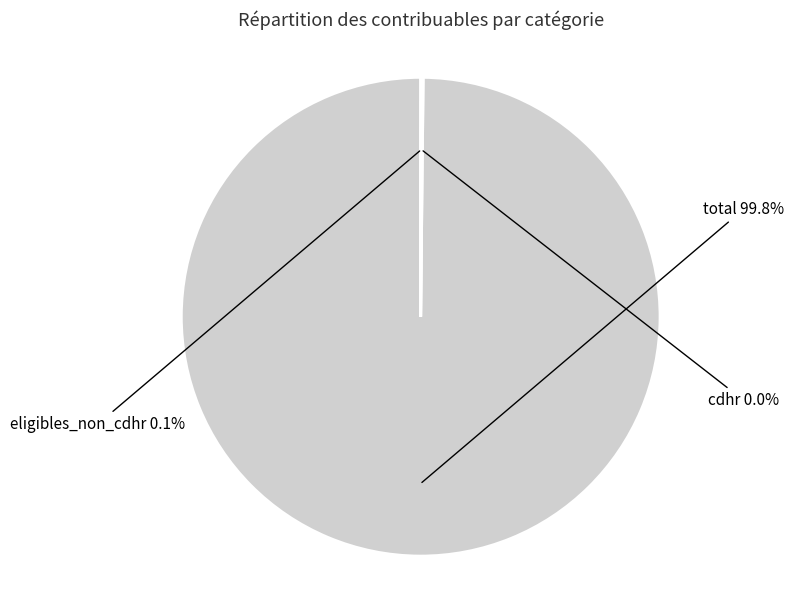

Does any single category account for the majority?

Yes